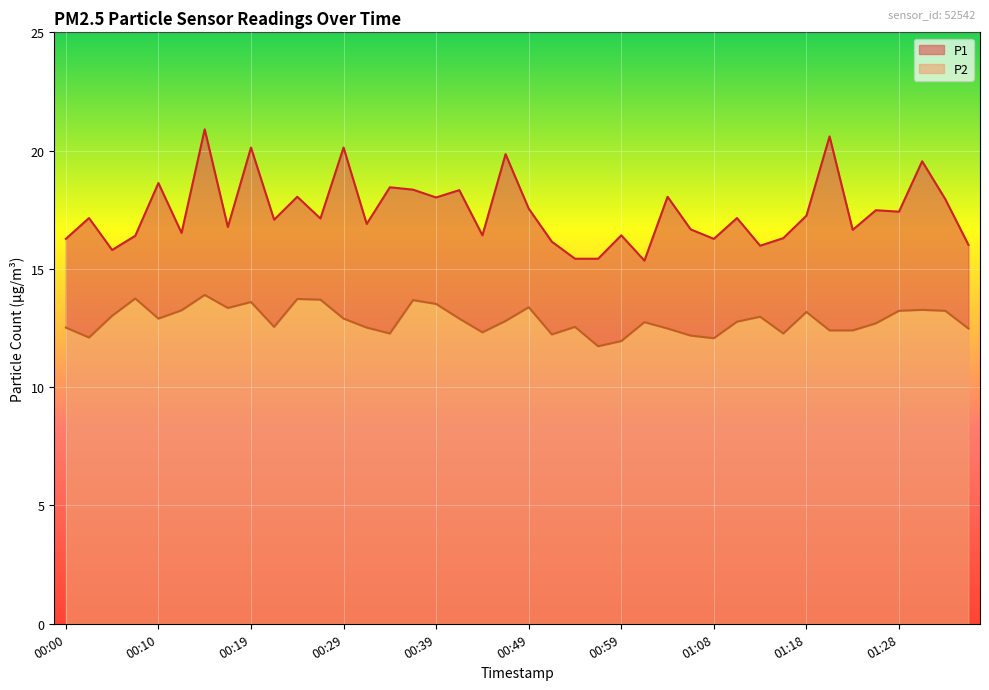

What is the label of the 11th point from the right?

01:11